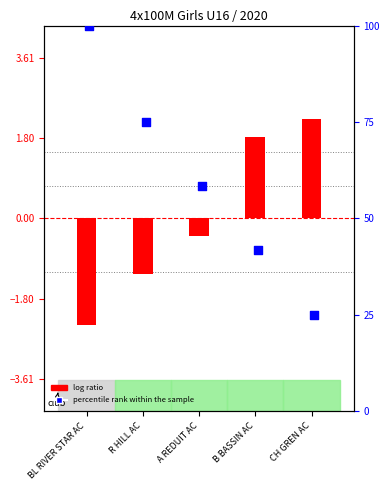

Is the value of log ratio at A REDUIT AC greater than the value of percentile rank within the sample at A REDUIT AC?

No